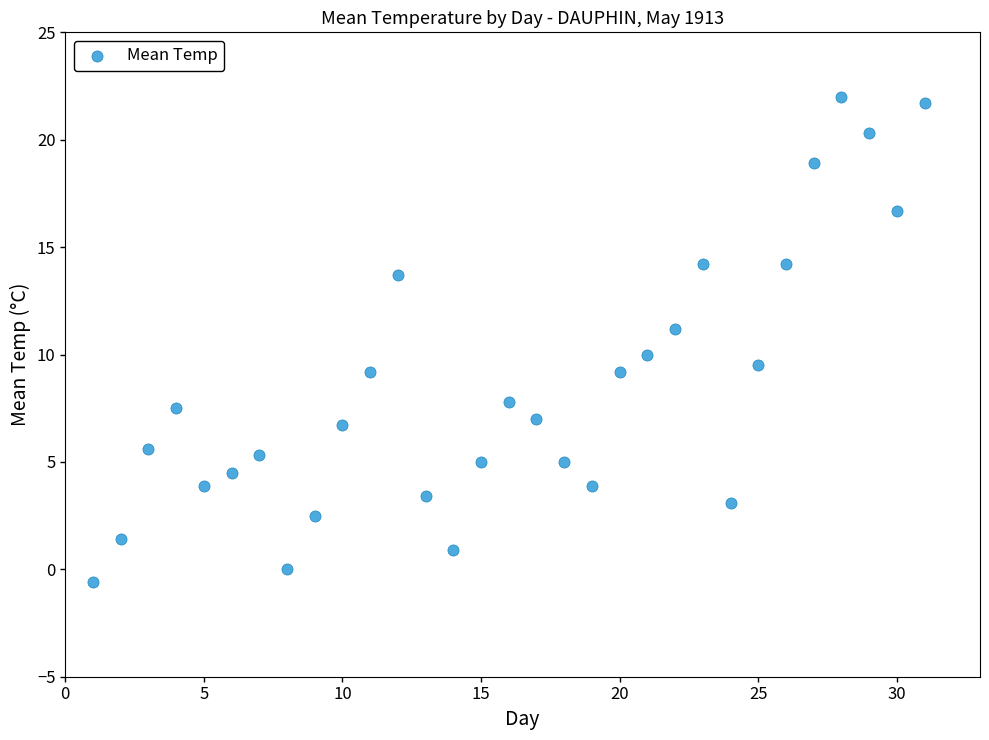

What is the range of Y values (max minus min)?

22.6